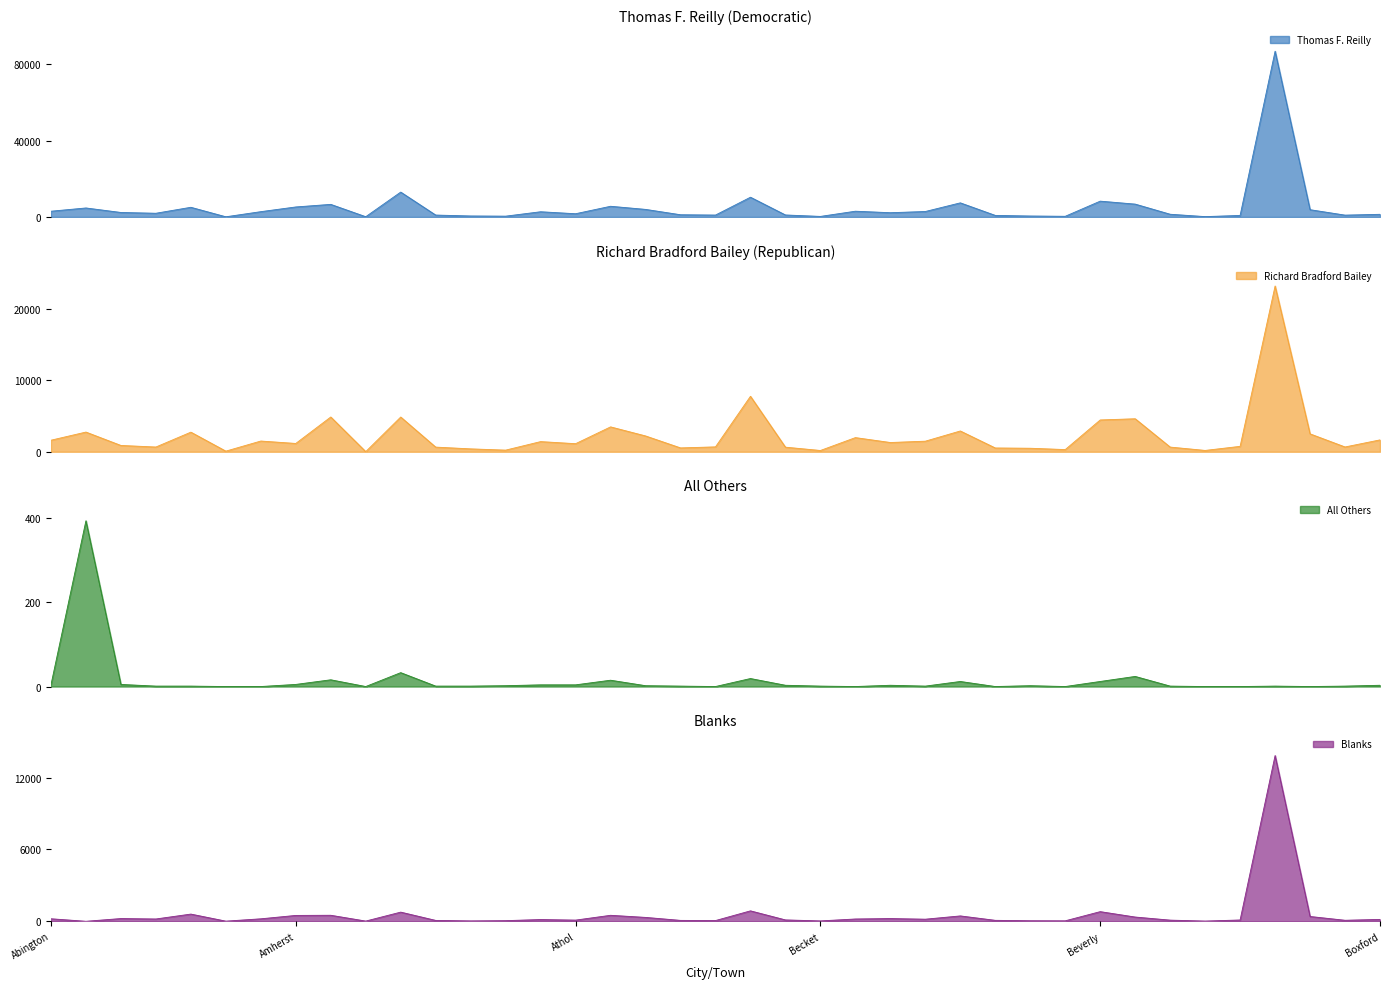

Reading right to left, list all the values displayed in this chart.

Thomas F. Reilly: Boxford=1384	Boxborough=960	Bourne=3799	Boston=86744	Bolton=798	Blandford=184	Blackstone=1421	Billerica=6722	Beverly=8276	Bernardston=352	Berlin=497	Berkley=813	Belmont=7381	Bellingham=2856	Belchertown=2225	Bedford=3009	Becket=289	Barre=1043	Barnstable=10330	Ayer=995	Avon=1157	Auburn=3961	Attleboro=5592	Athol=1688	Ashland=2725	Ashfield=420	Ashby=517	Ashburnham=996	Arlington=13015	Aquinnah=129	Andover=6587	Amherst=5234	Amesbury=2771	Alford=92	Agawam=5059	Adams=1937	Acushnet=2349	Acton=4705	Abington=3004
Richard Bradford Bailey: Boxford=1658	Boxborough=668	Bourne=2502	Boston=23186	Bolton=754	Blandford=185	Blackstone=653	Billerica=4614	Beverly=4446	Bernardston=303	Berlin=490	Berkley=527	Belmont=2905	Bellingham=1478	Belchertown=1291	Bedford=1977	Becket=177	Barre=639	Barnstable=7757	Ayer=681	Avon=537	Auburn=2211	Attleboro=3478	Athol=1127	Ashland=1418	Ashfield=226	Ashby=402	Ashburnham=649	Arlington=4856	Aquinnah=15	Andover=4861	Amherst=1160	Amesbury=1498	Alford=86	Agawam=2741	Adams=661	Acushnet=880	Acton=2752	Abington=1613
All Others: Boxford=3	Boxborough=1	Bourne=0	Boston=1	Bolton=0	Blandford=0	Blackstone=1	Billerica=24	Beverly=12	Bernardston=0	Berlin=2	Berkley=0	Belmont=12	Bellingham=1	Belchertown=3	Bedford=0	Becket=1	Barre=3	Barnstable=19	Ayer=0	Avon=1	Auburn=2	Attleboro=15	Athol=4	Ashland=4	Ashfield=2	Ashby=1	Ashburnham=1	Arlington=33	Aquinnah=0	Andover=16	Amherst=5	Amesbury=0	Alford=0	Agawam=1	Adams=1	Acushnet=5	Acton=394	Abington=4
Blanks: Boxford=160	Boxborough=87	Bourne=403	Boston=13842	Bolton=111	Blandford=22	Blackstone=99	Billerica=357	Beverly=808	Bernardston=42	Berlin=49	Berkley=82	Belmont=451	Bellingham=177	Belchertown=231	Bedford=194	Becket=35	Barre=117	Barnstable=874	Ayer=63	Avon=78	Auburn=327	Attleboro=502	Athol=101	Ashland=149	Ashfield=56	Ashby=36	Ashburnham=76	Arlington=768	Aquinnah=21	Andover=505	Amherst=492	Amesbury=209	Alford=15	Agawam=604	Adams=195	Acushnet=231	Acton=3	Abington=213